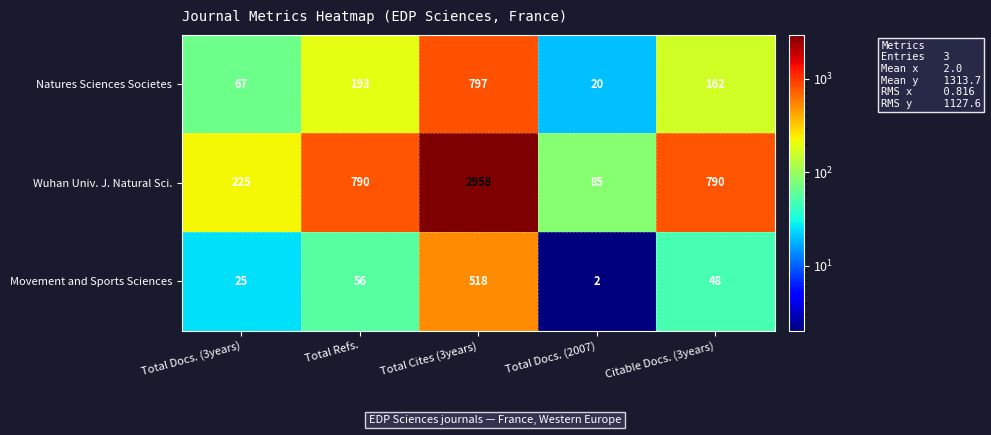

Which series has the largest total across all categories?

Wuhan Univ. J. Natural Sci.